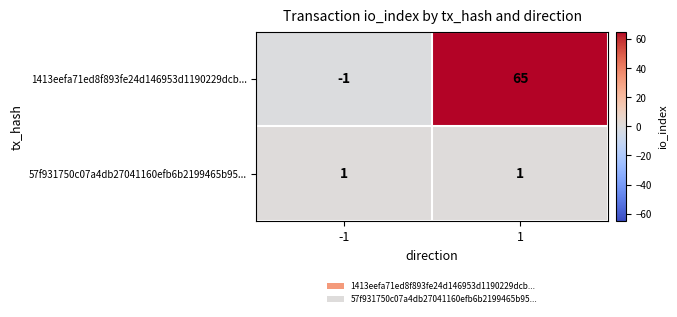

True or false: 57f931750c07a4db27041160efb6b2199465b95... has a value of 1 at 1.

True